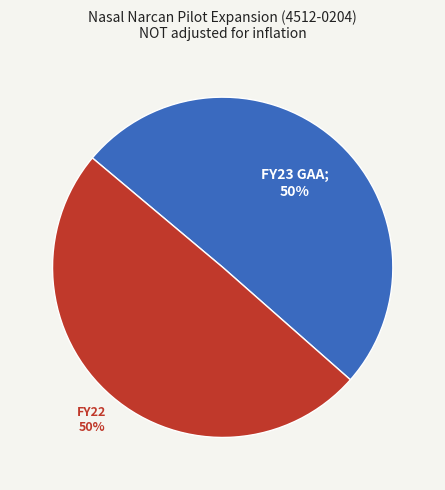

To the nearest percent, what is the average slice percentage?

50%